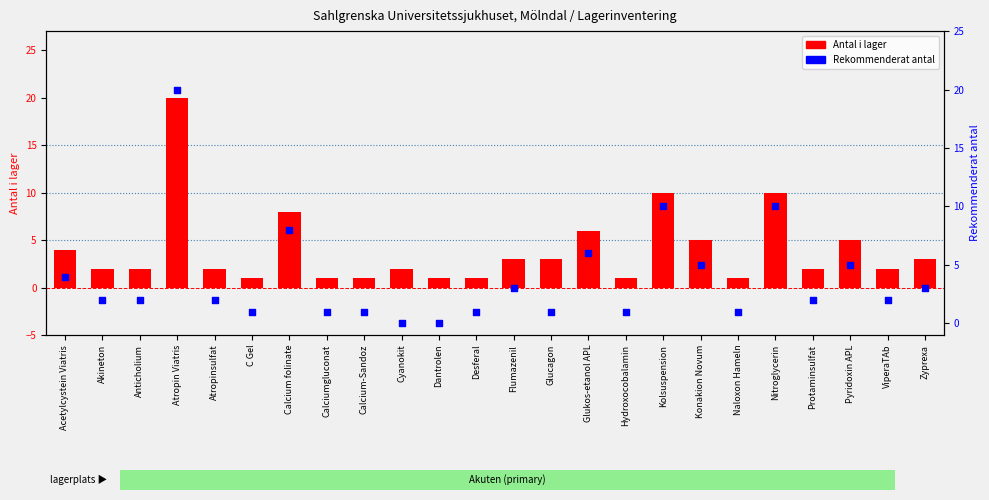

Which series has the largest total across all categories?

Antal i lager